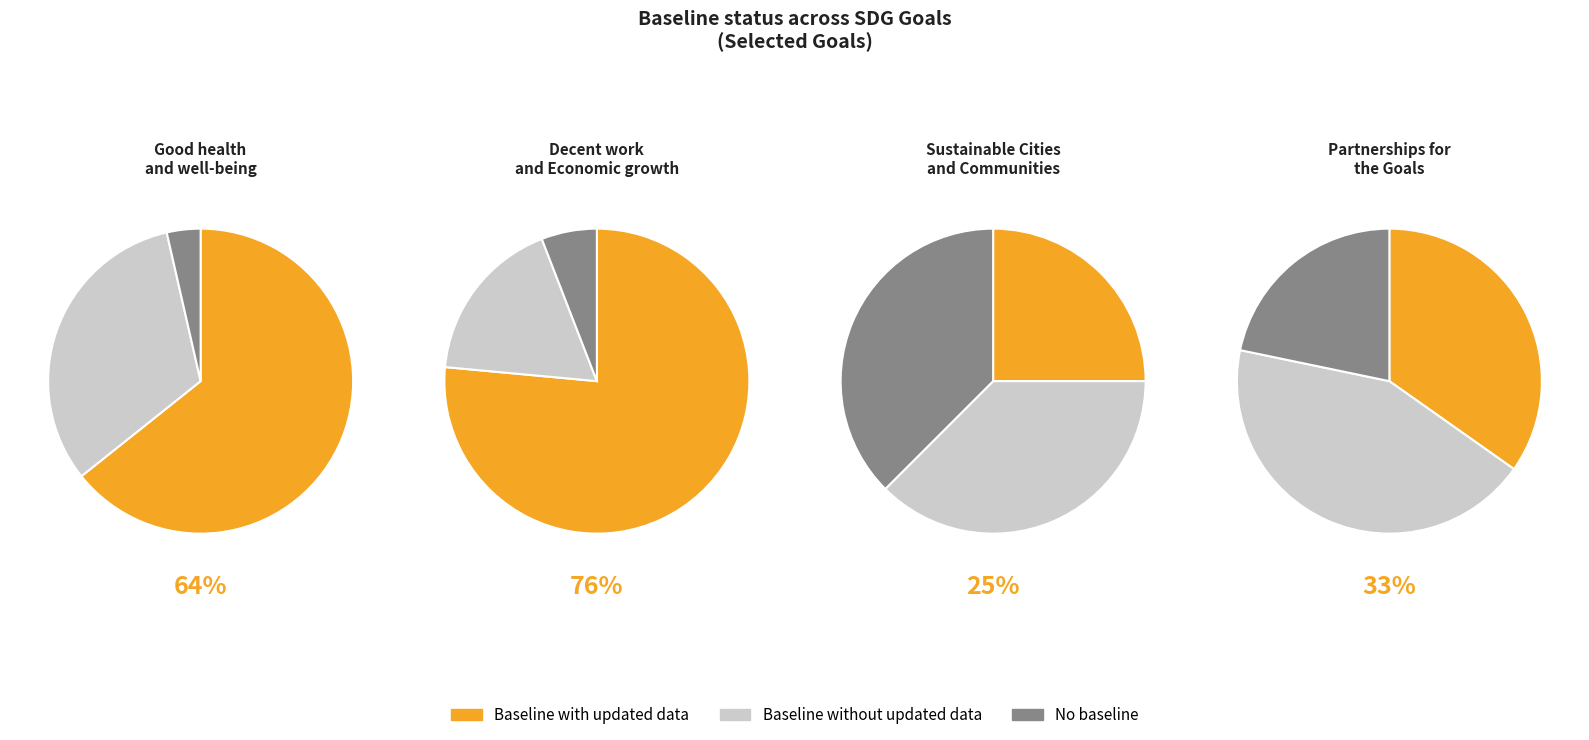

Does any single category account for the majority?

No